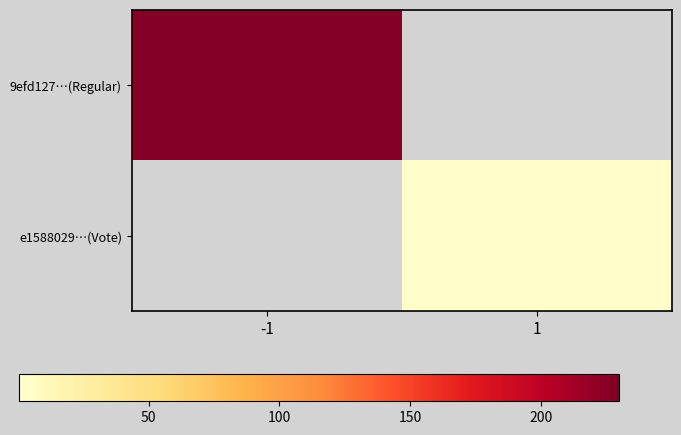

What is the smallest value displayed?

3.0